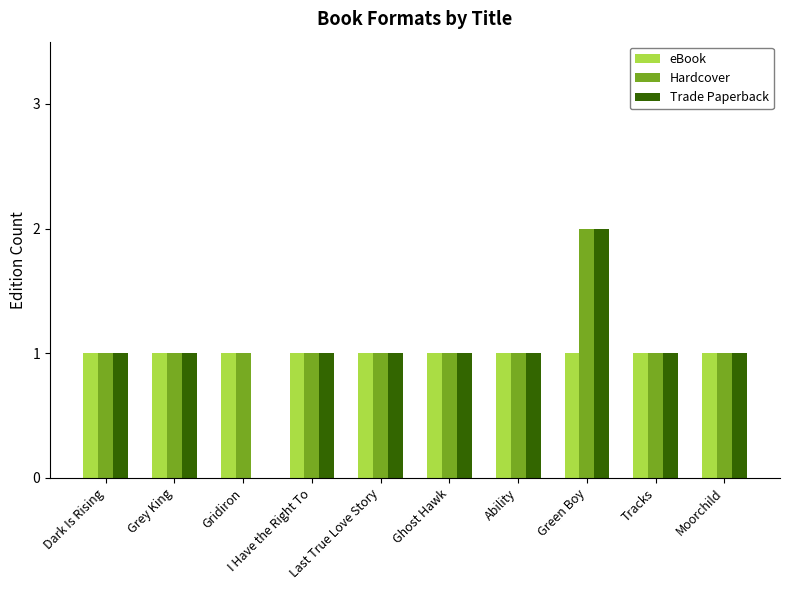

How many groups of bars are there?

10